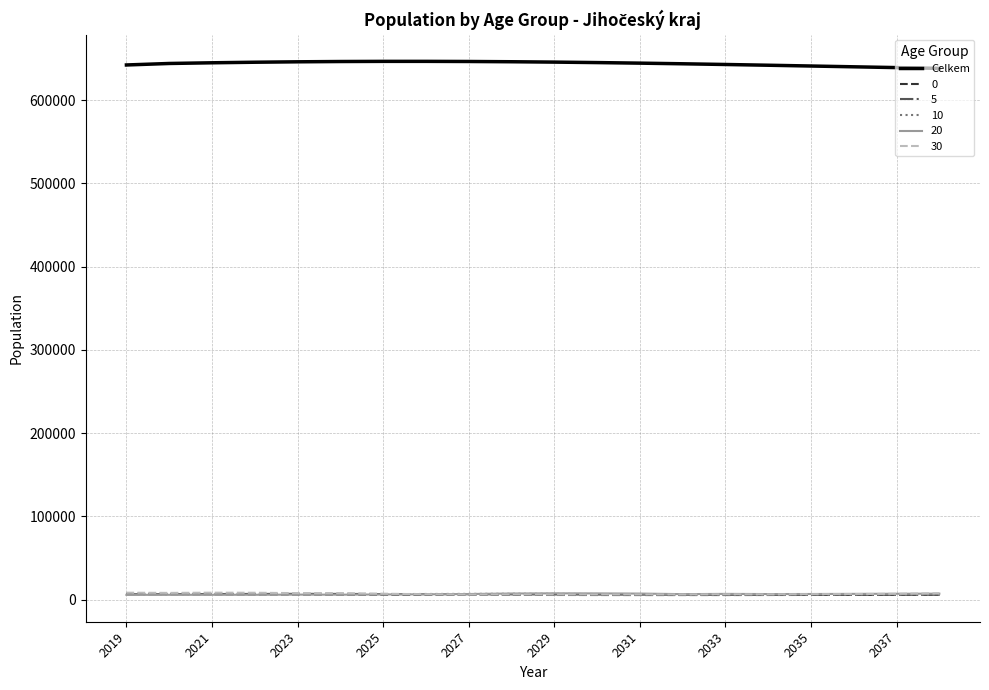

Which series has the largest total across all categories?

Celkem